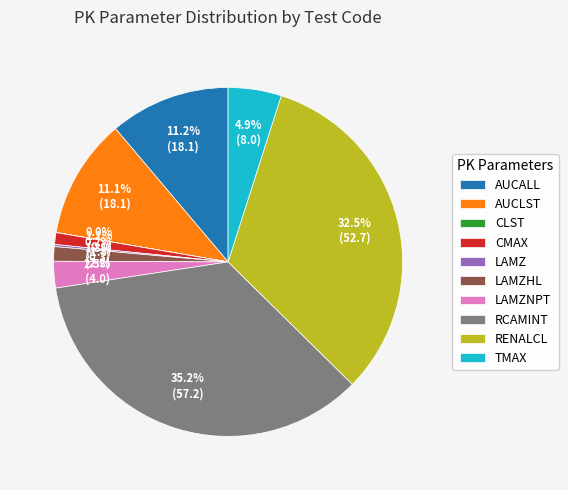

Is it true that CMAX is 14% of the pie?

False